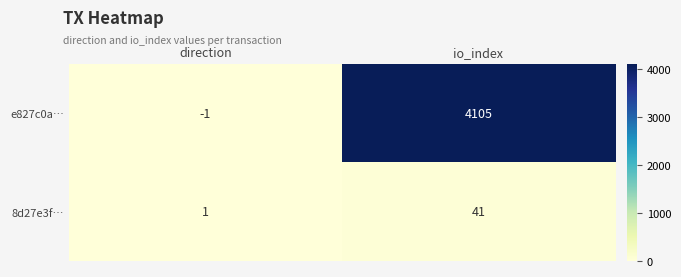

What is the average value of the e827c0a… series?

2052